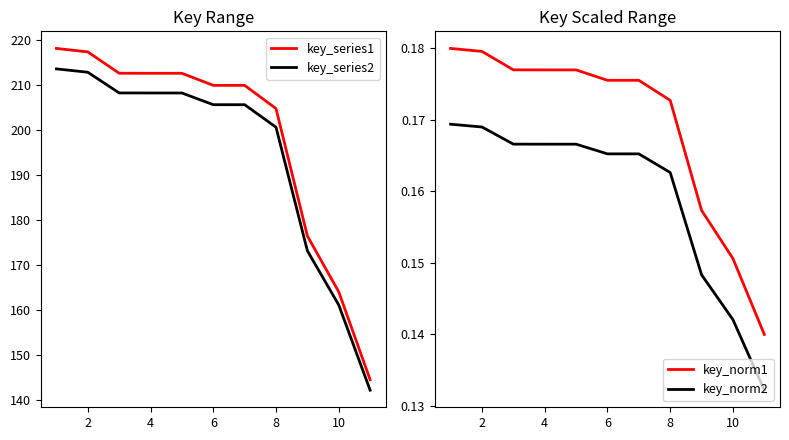

Does the chart display data point markers on the line(s)?

No